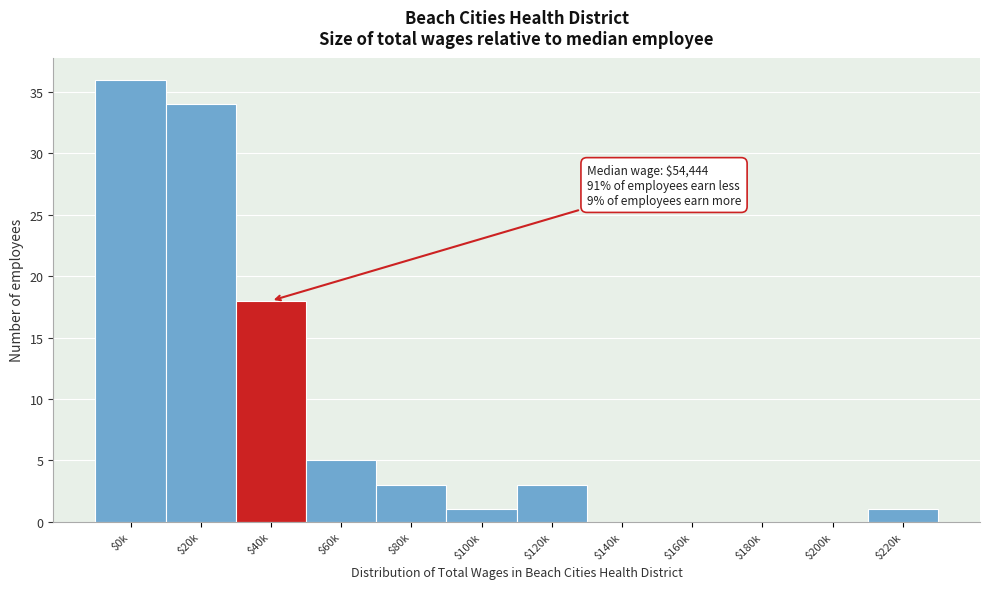

True or false: the data shows 0 at $180k.

True